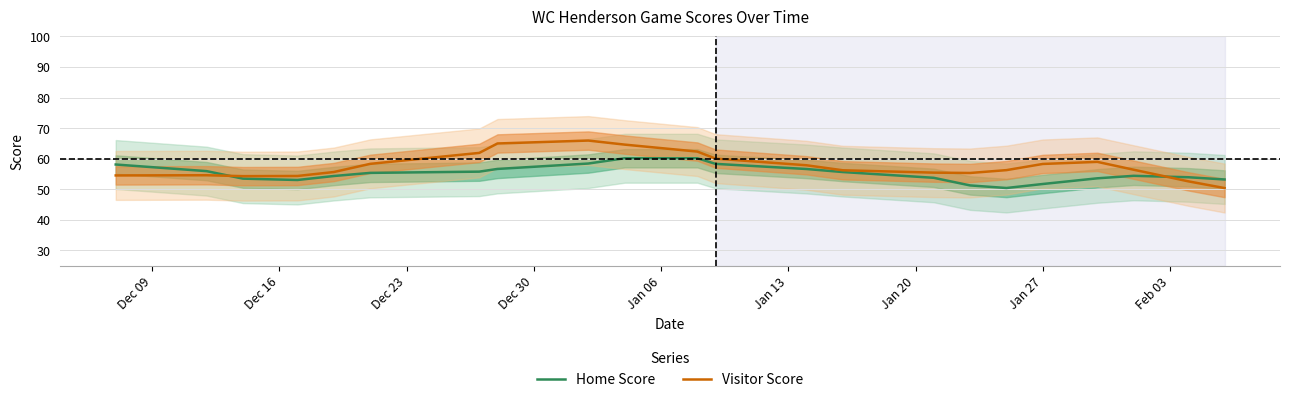

How many interior local valleys does the Visitor Score series have?

2